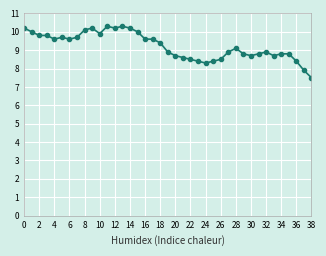

What is the maximum value shown in the chart?

10.3